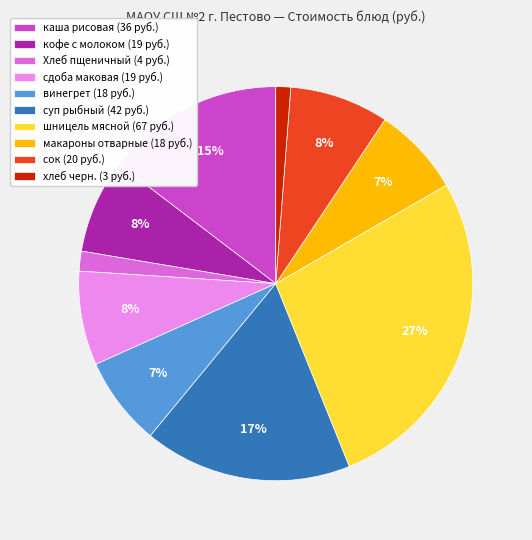

To the nearest percent, what percentage of the pie is хлеб черн.?

1%